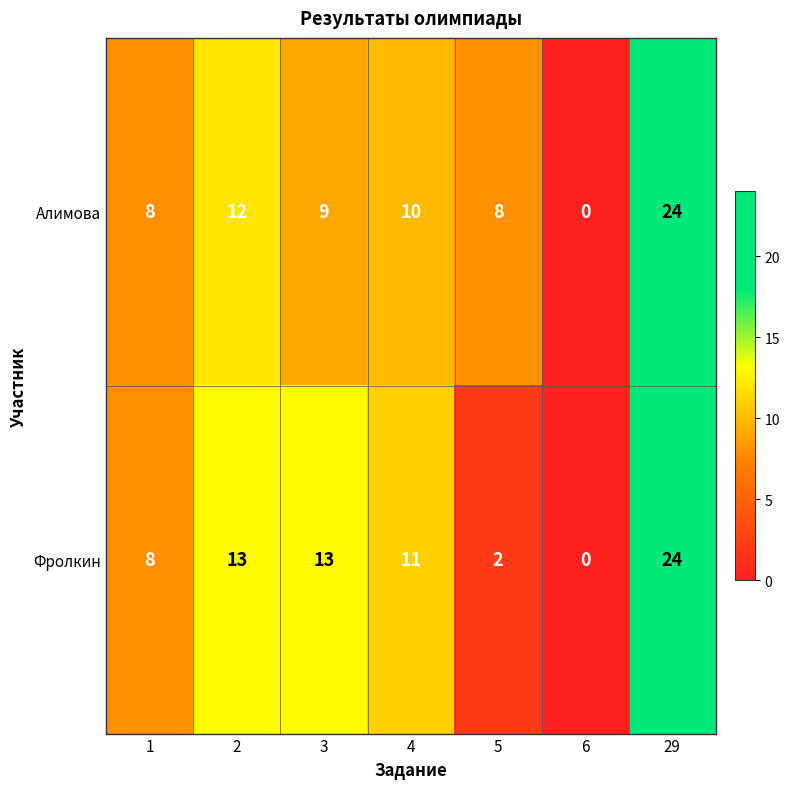

At 3, list the series in order from largest to smallest.

Фролкин, Алимова